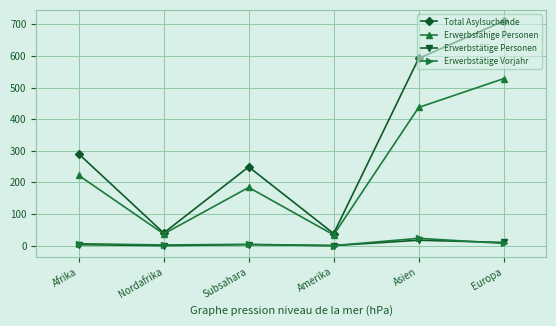

What value does the Erwerbstätige Vorjahr series have at Asien?

23